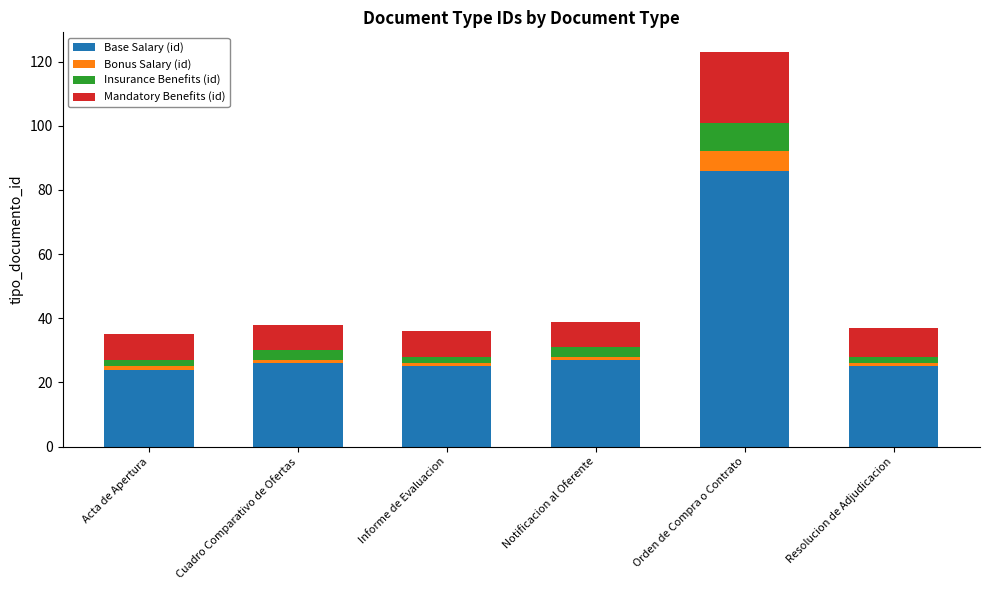

What is the maximum value for Base Salary (id)?

86